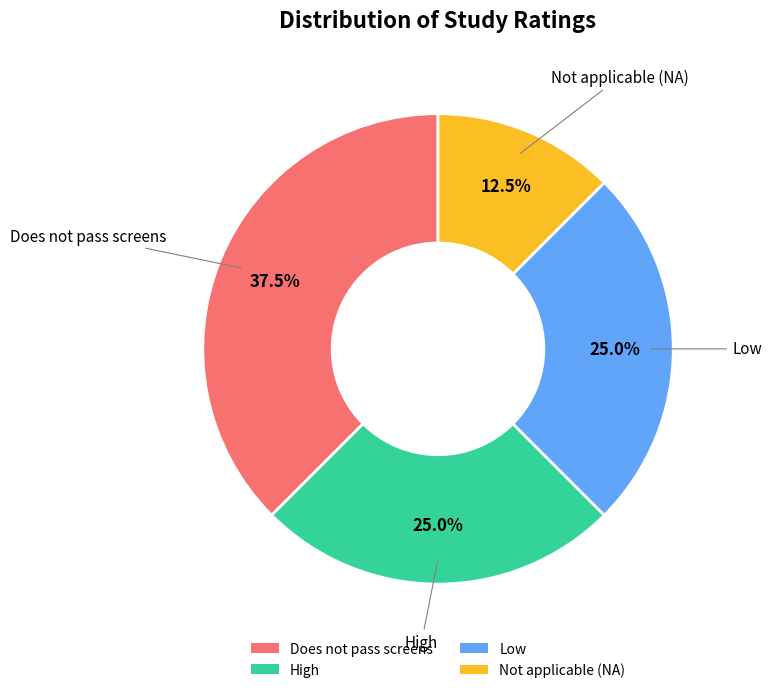

Is Low the majority of the pie?

No